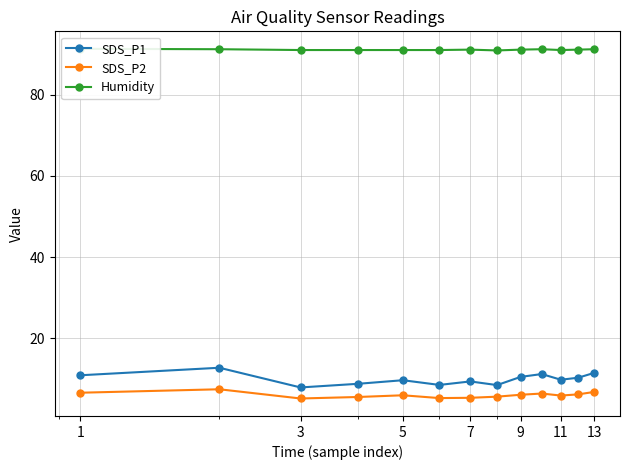

How many data points in SDS_P1 are less than 9?

4